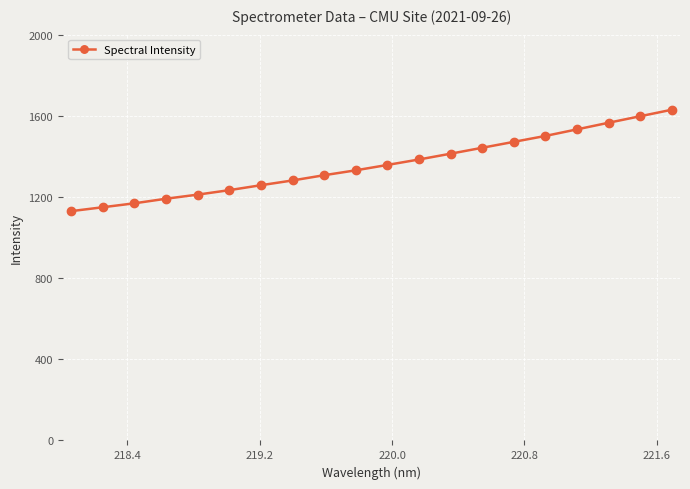

Reading left to right, list all the values displayed in this chart.

1130.1	1149.4	1168.8	1191.4	1211.5	1233.6	1257.9	1281.4	1307.3	1331.3	1357.8	1384.8	1413.3	1442.4	1471.6	1500.7	1533.1	1565.8	1597.9	1629.9